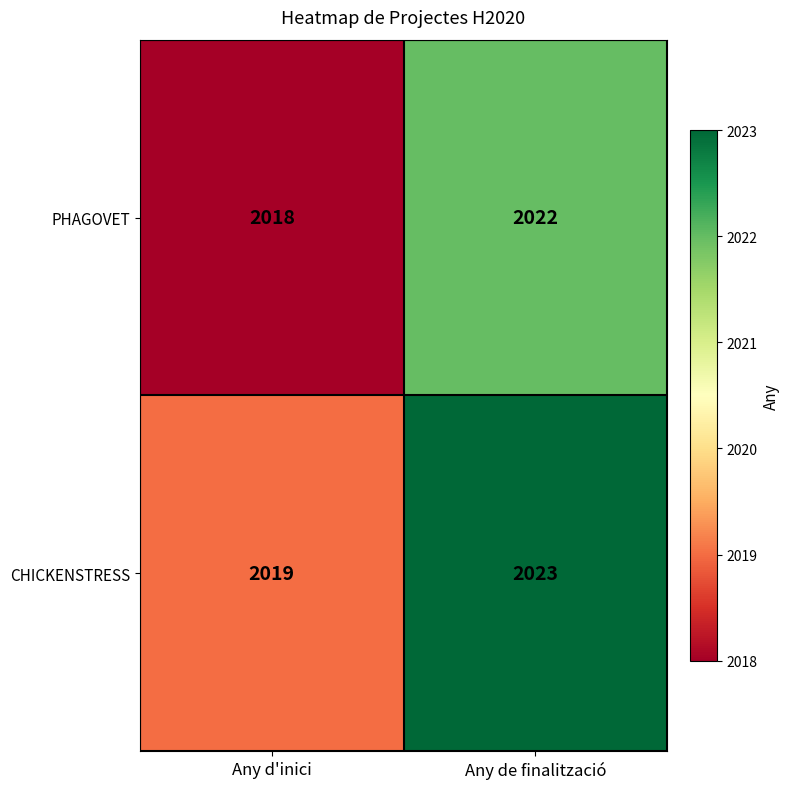

The CHICKENSTRESS series shows 2023 at Any de finalització. True or false?

True